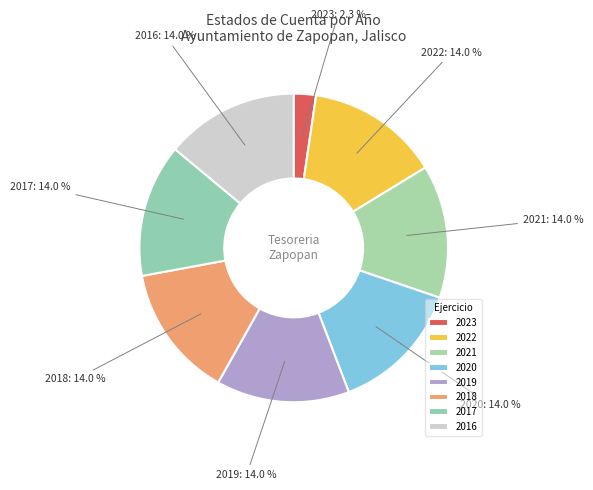

What is the smallest slice in the pie chart?

2023